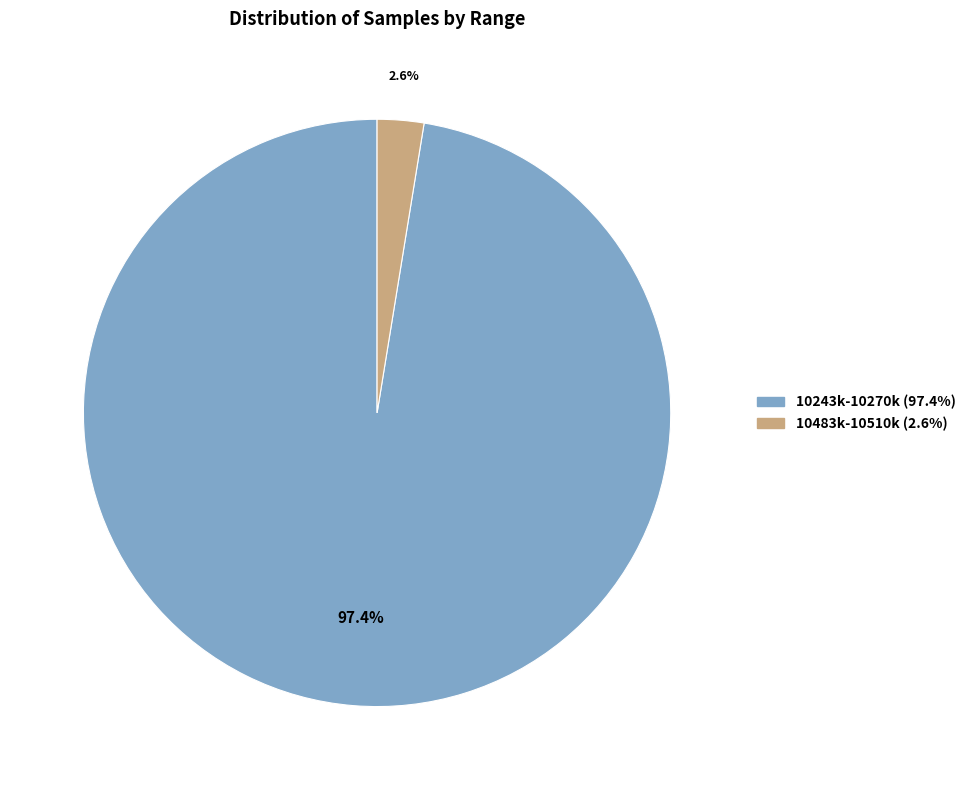

Between 10243k-10270k (97.4%) and 10483k-10510k (2.6%), which is larger?

10243k-10270k (97.4%)